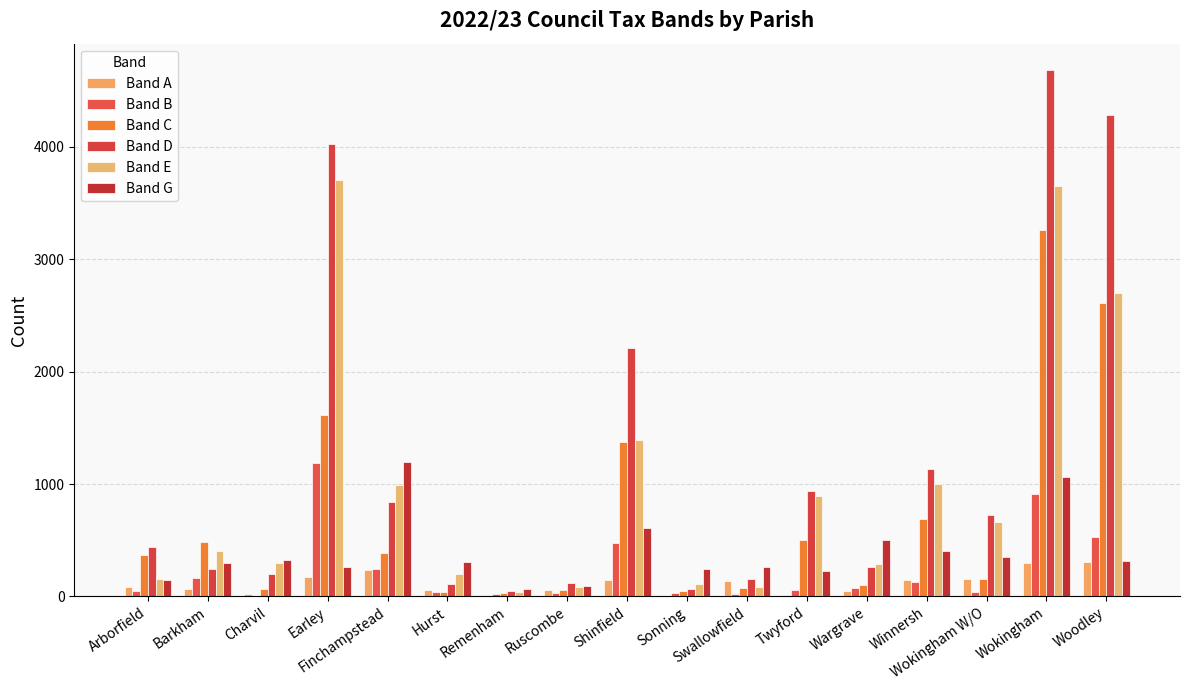

What is the approximate value of Band A at Hurst, to the nearest 50?

50